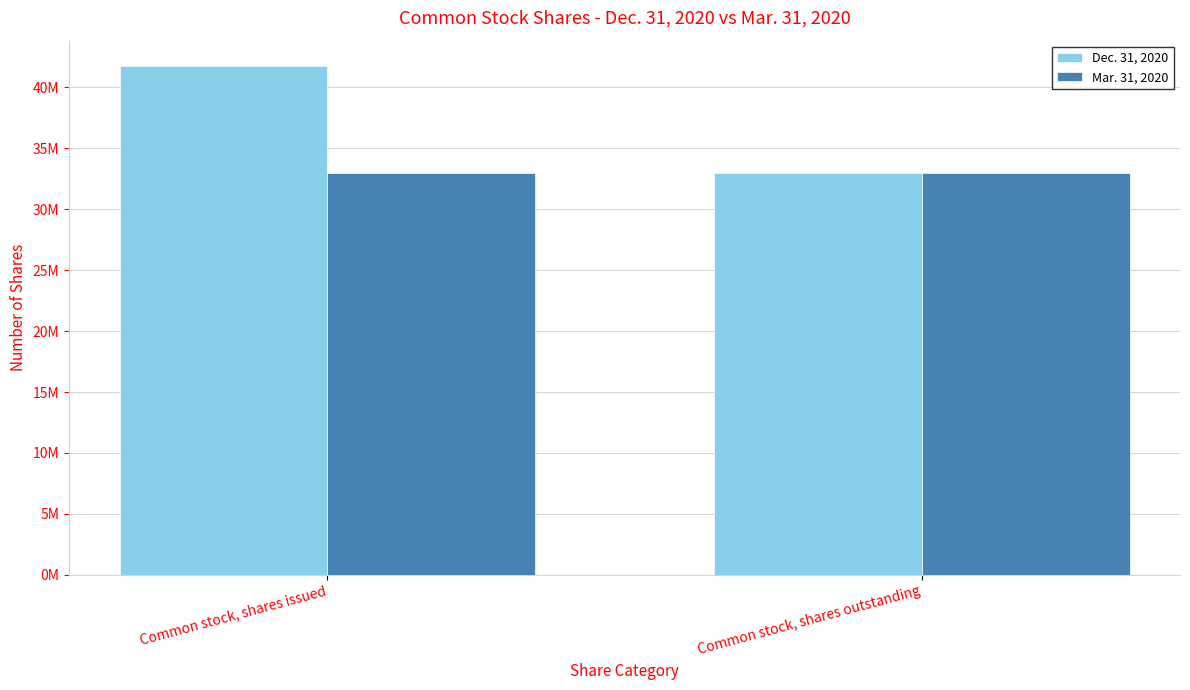

At how many categories does at least one series exceed 36257586?

1